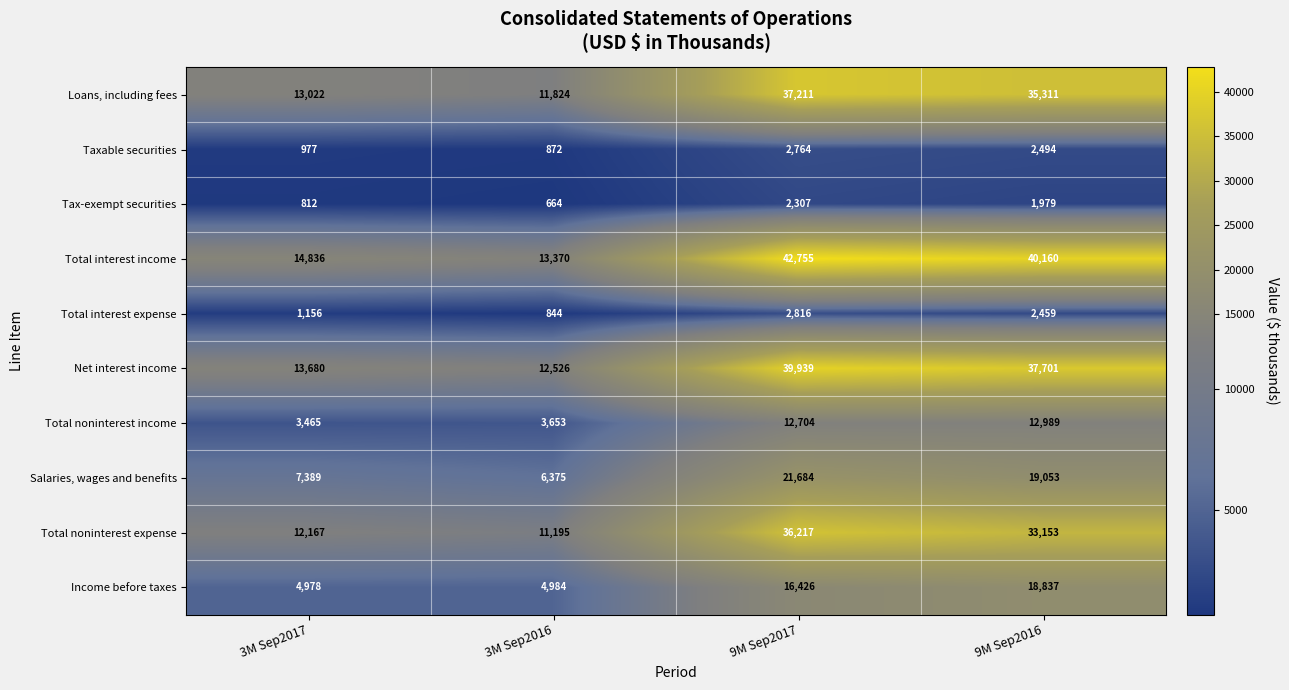

At which category is the sum across all series the highest?

9M Sep2017